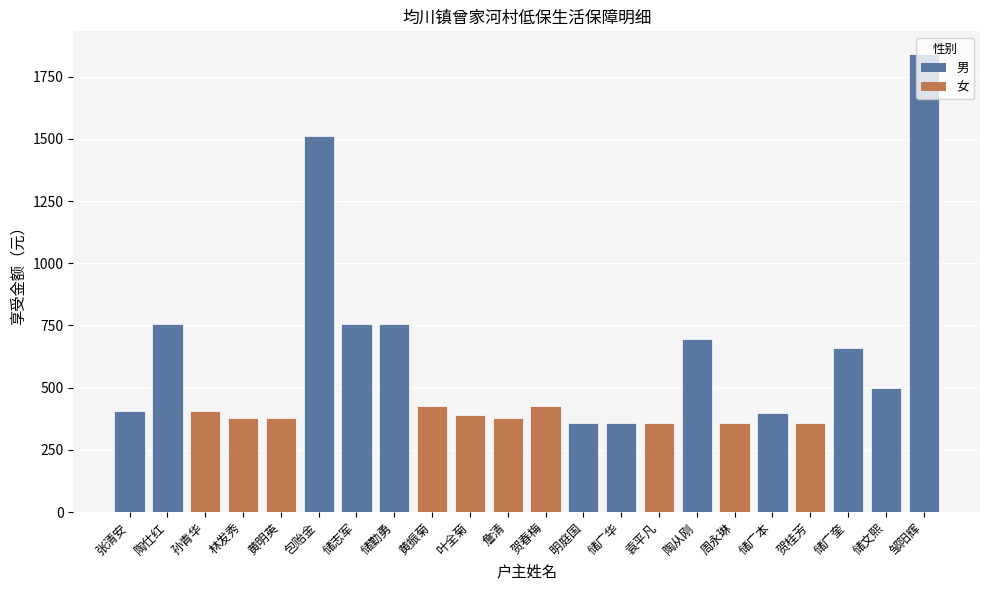

What is the maximum value shown in the chart?

1840